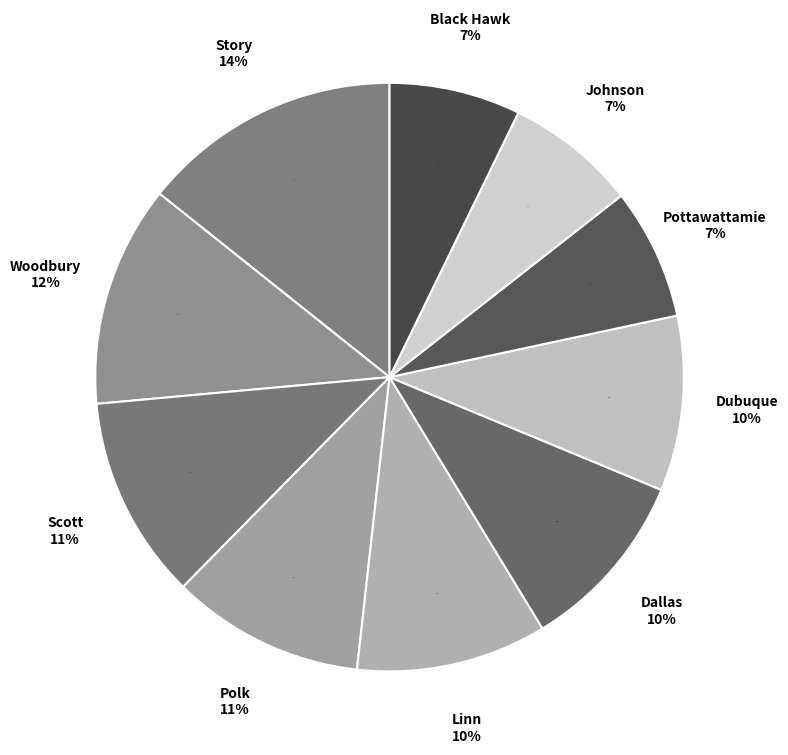

Which category has the smallest portion of the pie?

Pottawattamie County